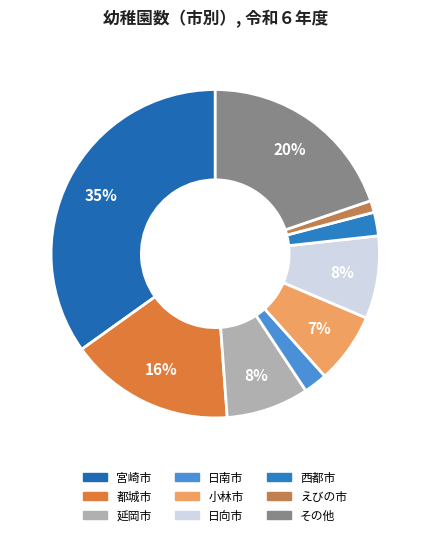

How many segments does this pie chart have?

9